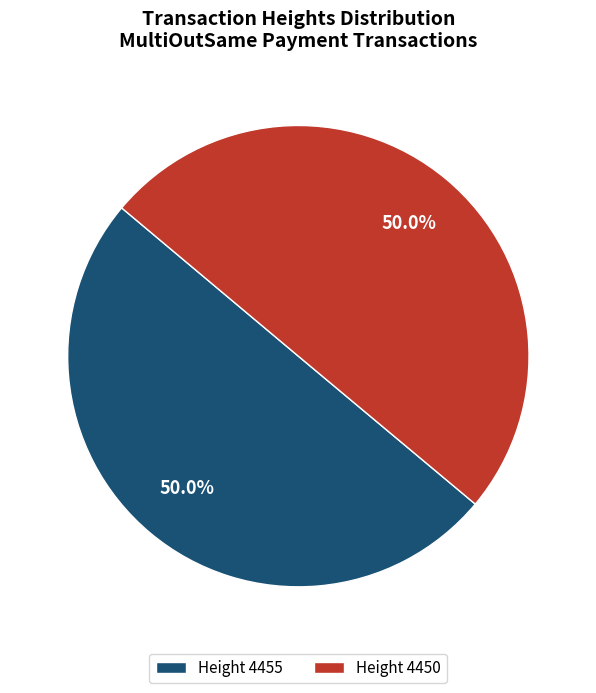

What is the ratio of the value at Height 4450 to the value at Height 4455?

1.0